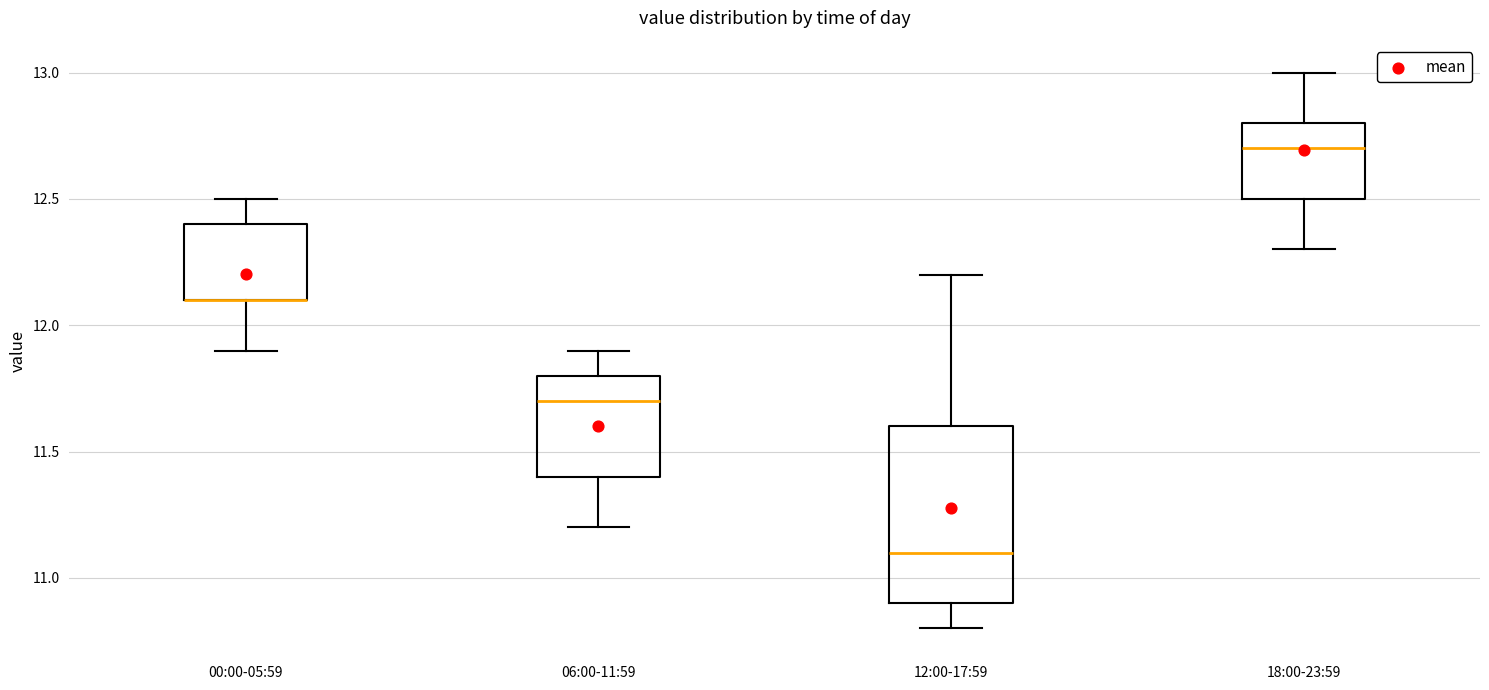

Where is the lower edge of the box for 00:00-05:59 on the y-axis? The values are not printed on the chart, so give them approximately, as read against the axis.

12.1